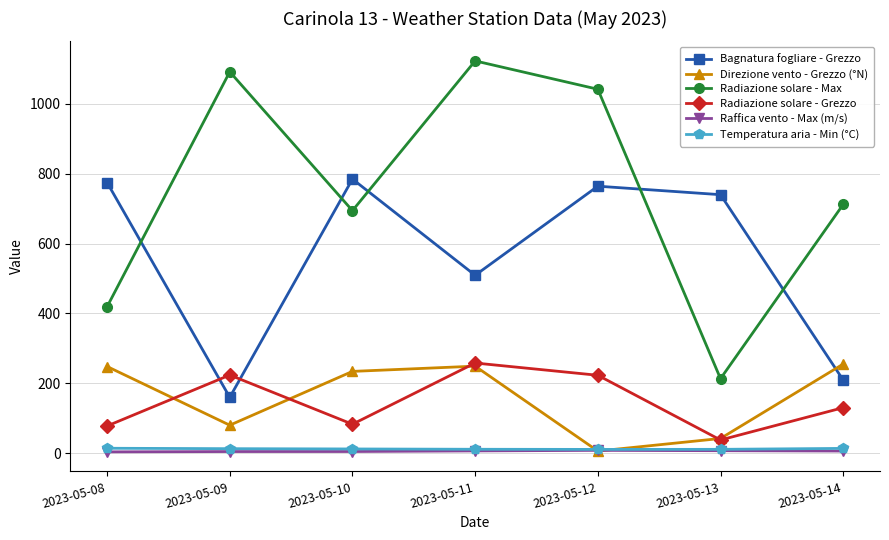

The Direzione vento - Grezzo (°N) series shows 406.9 at 2023-05-10. True or false?

False